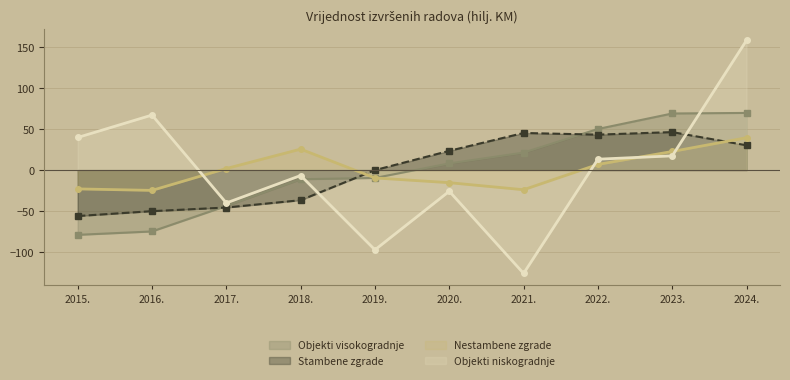

At which label does Objekti niskogradnje reach its minimum?

2021.